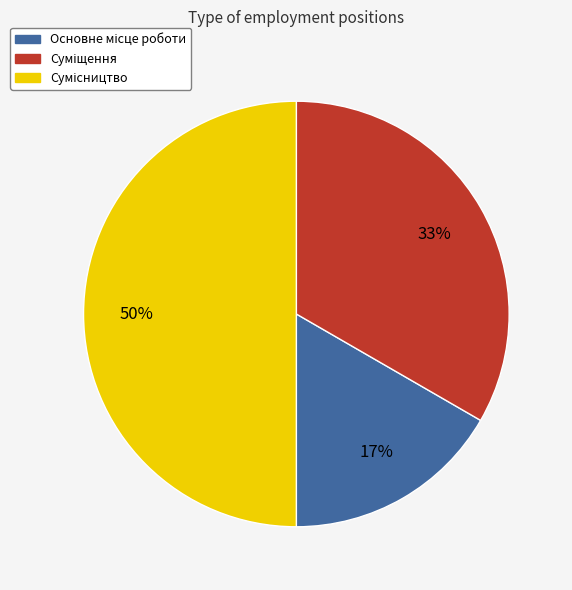

How many slices are in this pie chart?

3